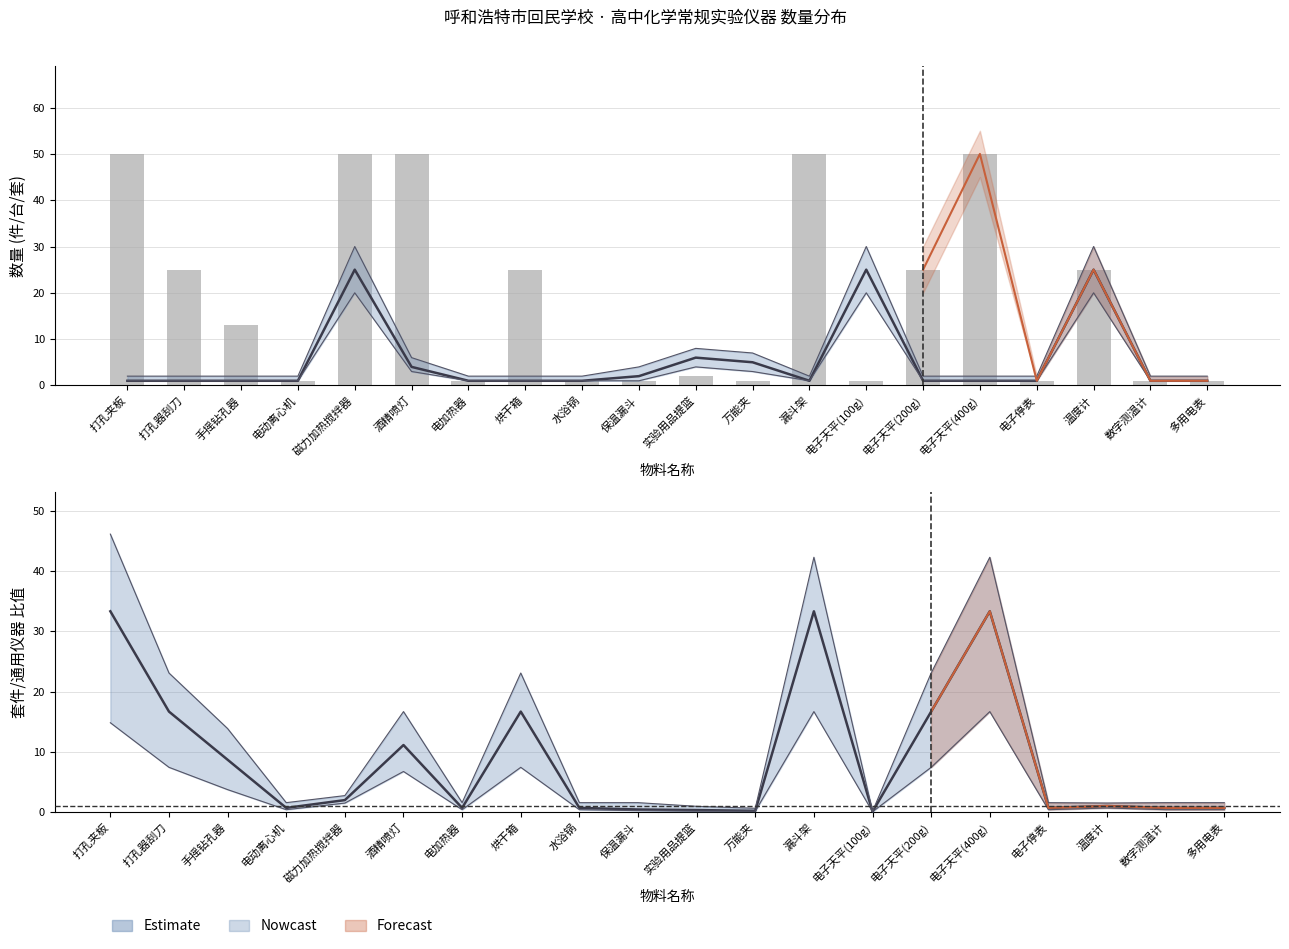

At how many categories does at least one series exceed 22?

9